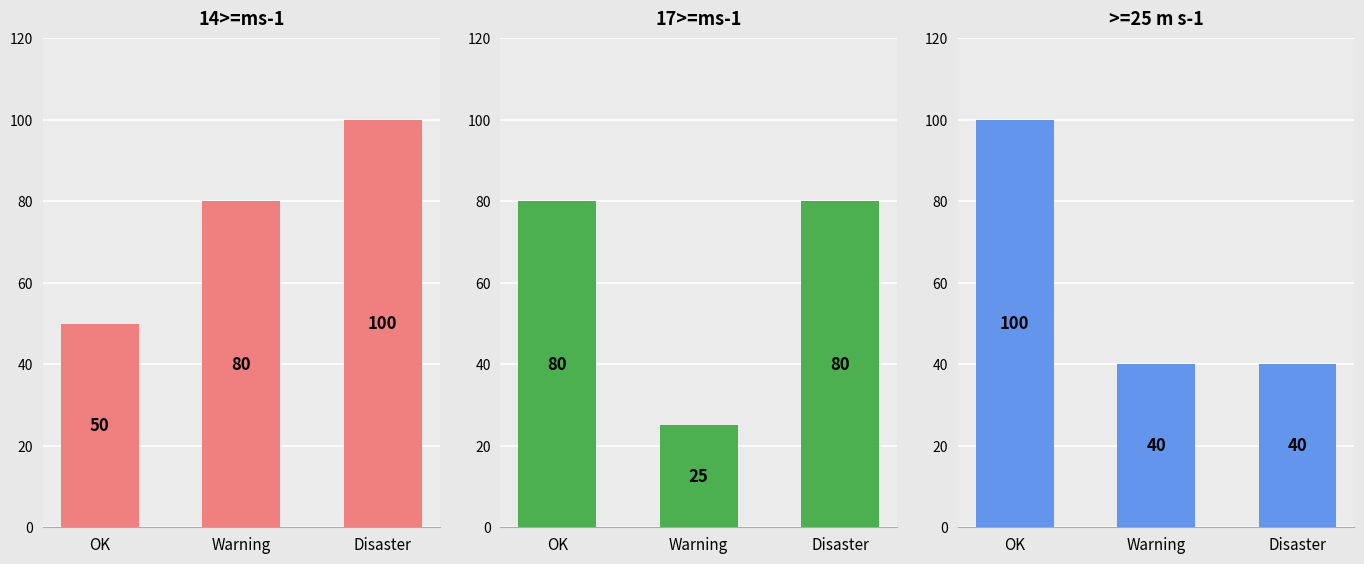

What is the smallest value displayed?

25